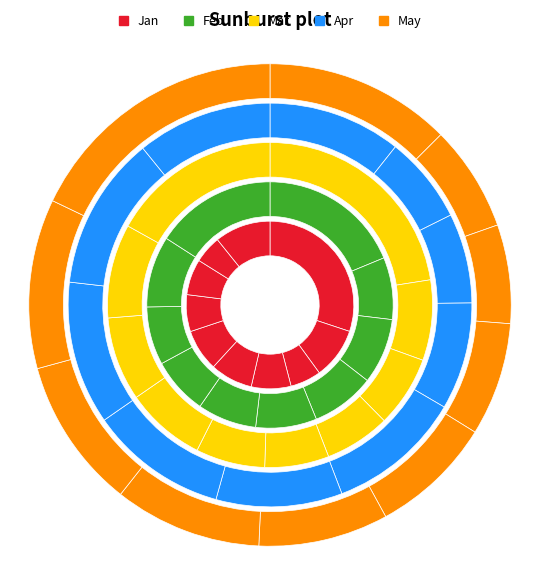

Is pct45 the majority of the pie?

No